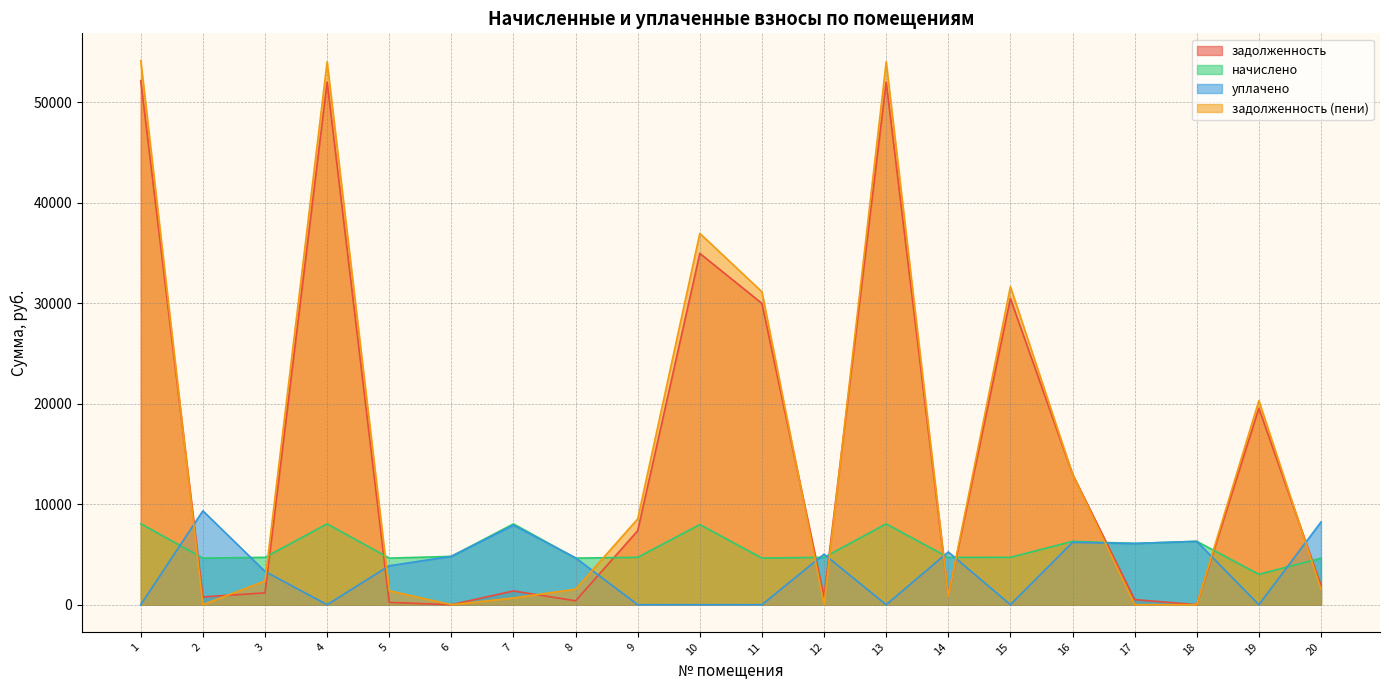

At which category does начислено reach its first local valley?

2